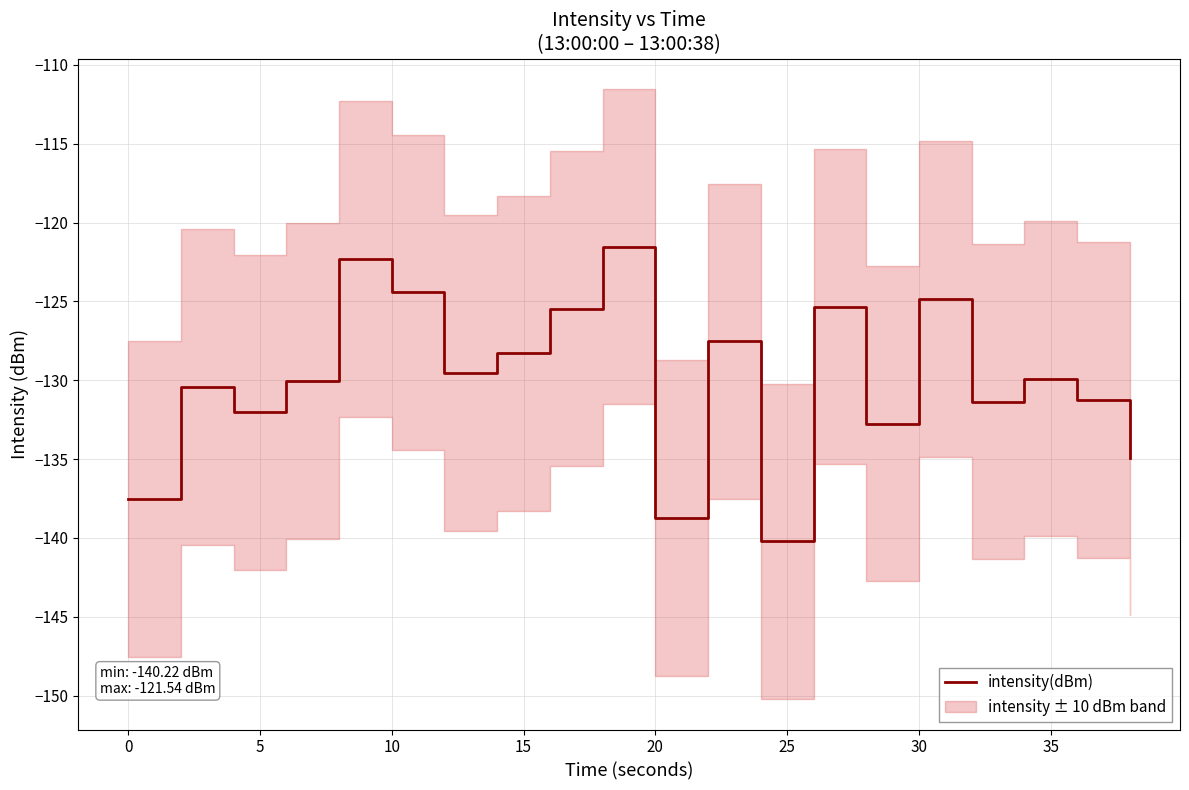

What is the lowest value of the intensity(dBm) series?

-140.2